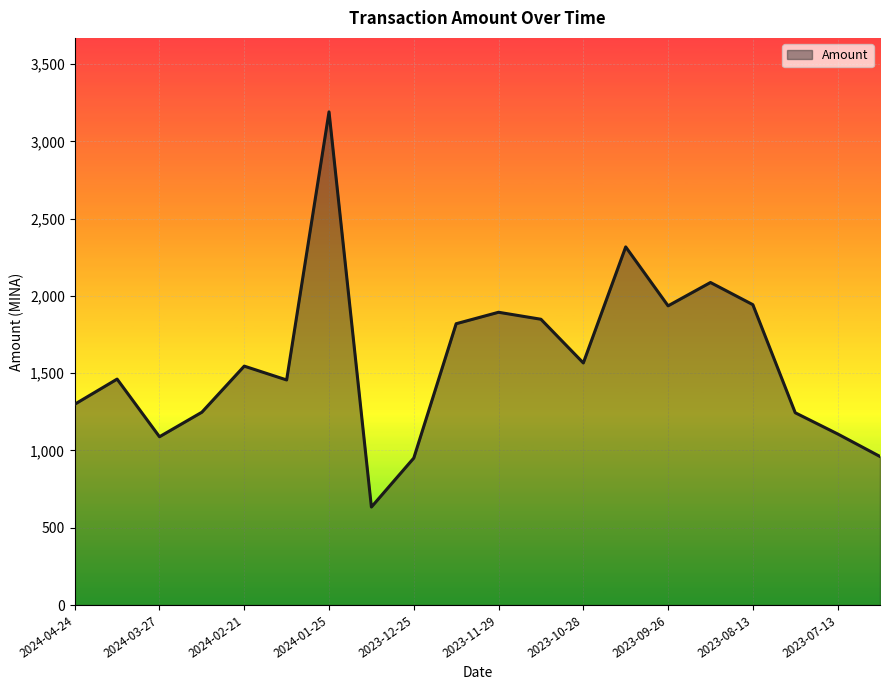

What is the difference between the maximum and minimum values?

2556.8